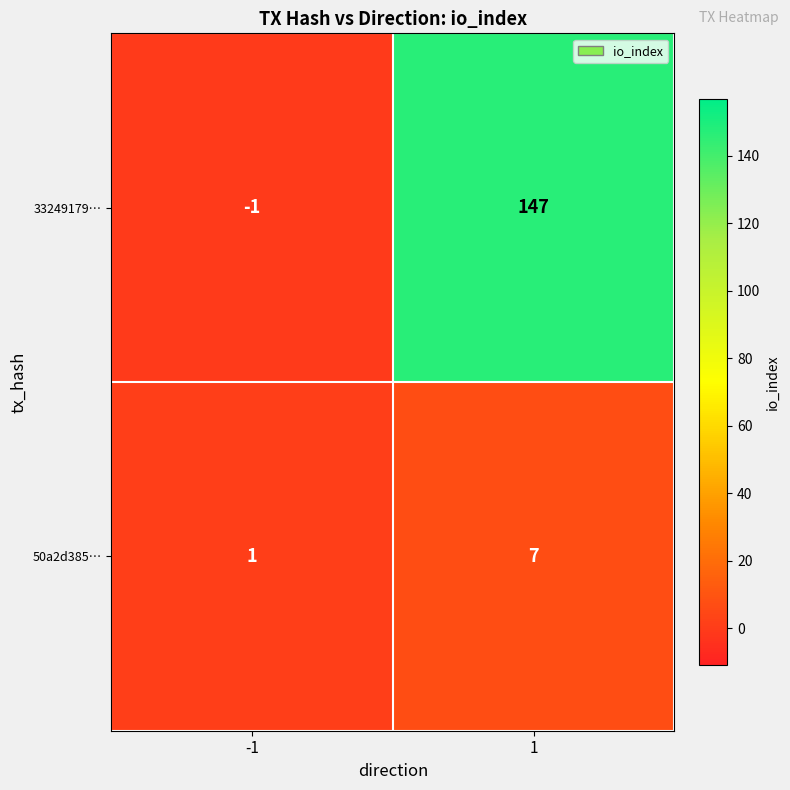

The value of 33249179… at -1 is -1. True or false?

True